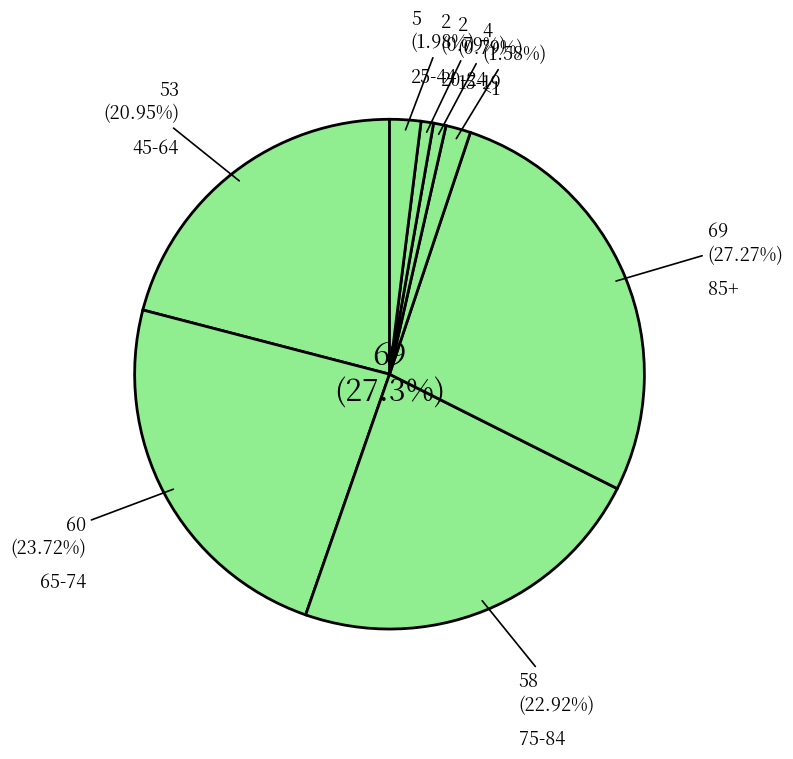

True or false: <1 accounts for 16% of the total.

False